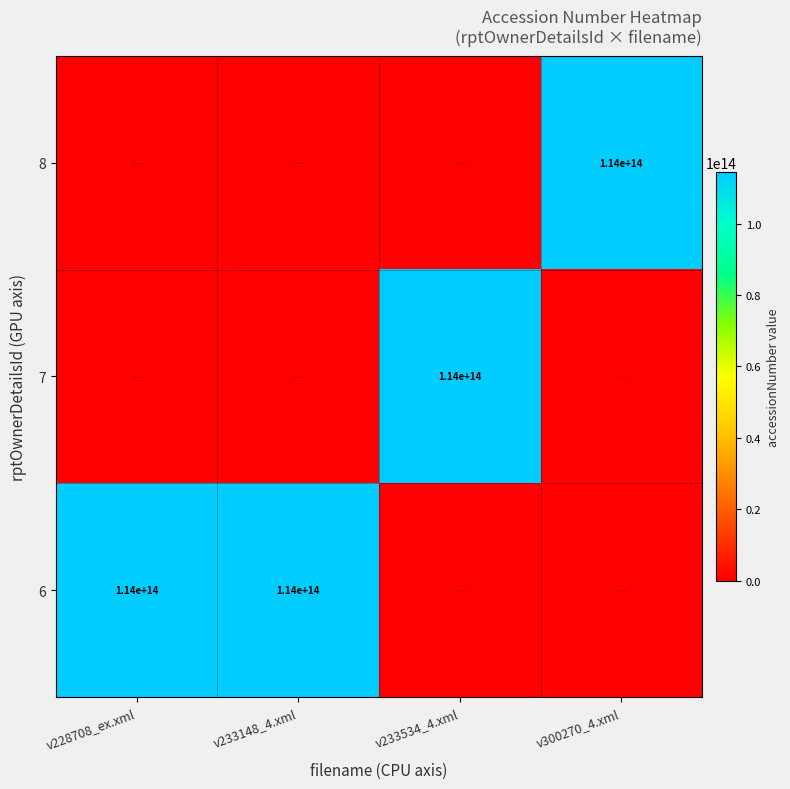

True or false: 7 has a value of 114000000000000 at v233534_4.xml.

True